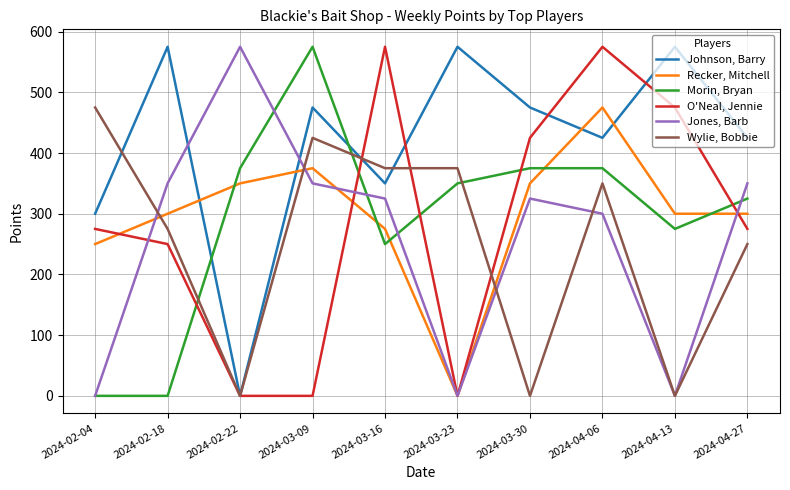

At 2024-04-27, list the series in order from smallest to largest.

Wylie, Bobbie, O'Neal, Jennie, Recker, Mitchell, Morin, Bryan, Jones, Barb, Johnson, Barry